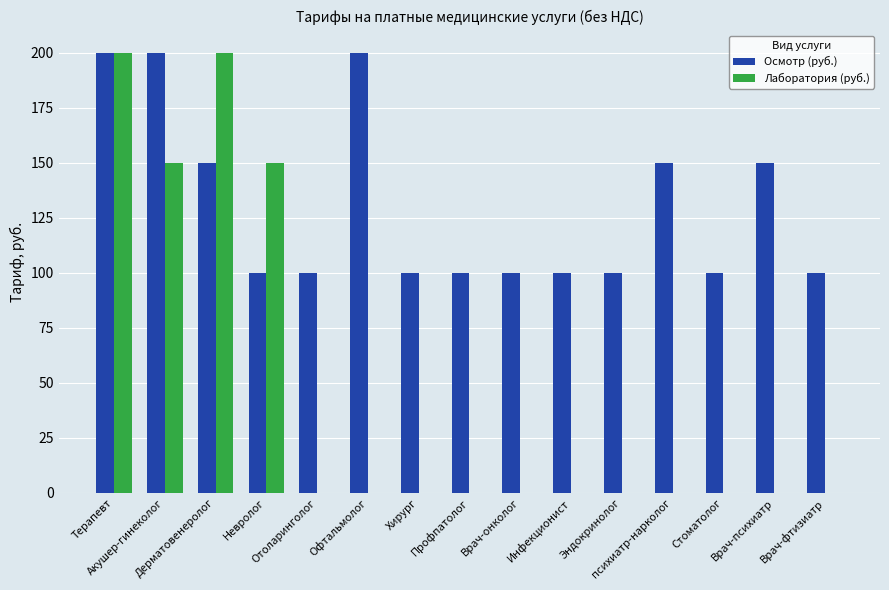

What is the sum of all Осмотр (руб.) values?

1950